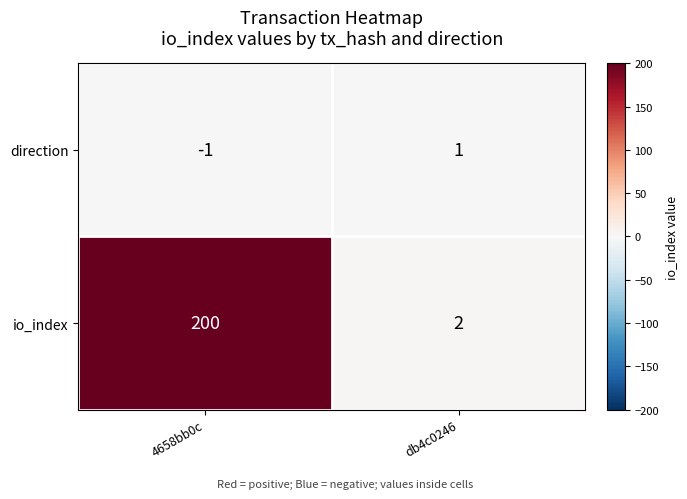

What is the total value across all series at db4c0246?

3